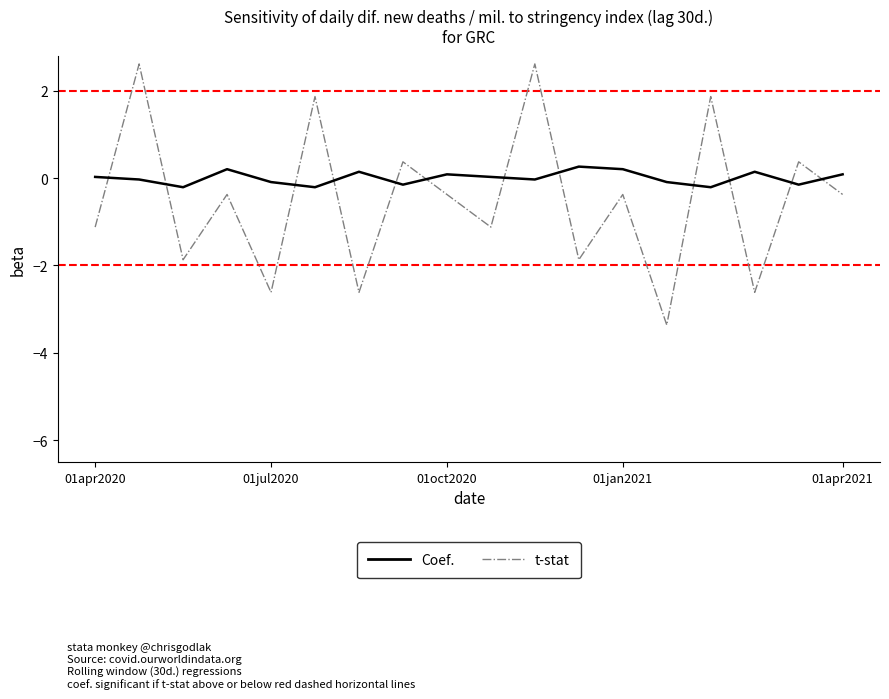

Which series ends up on top after the final intersection of t-stat and Coef.?

Coef.